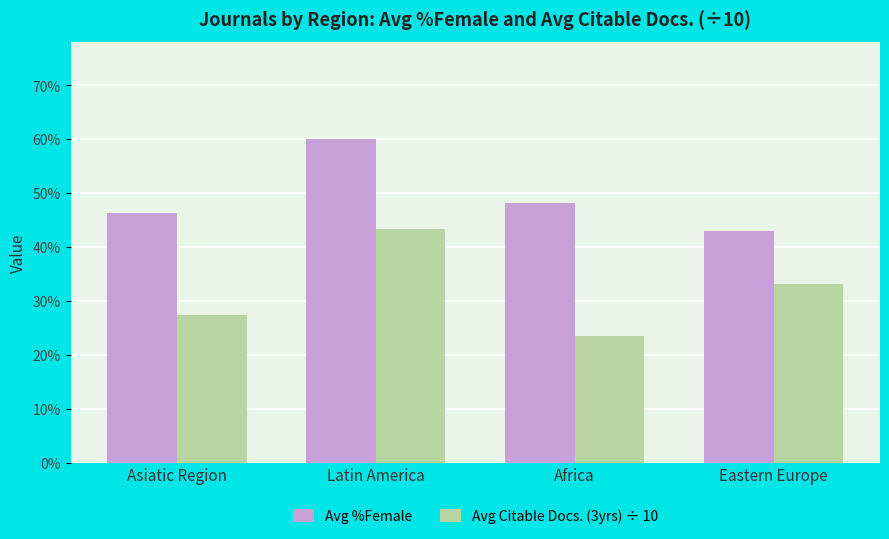

Is it true that Avg %Female equals 46.3 at Asiatic Region?

True